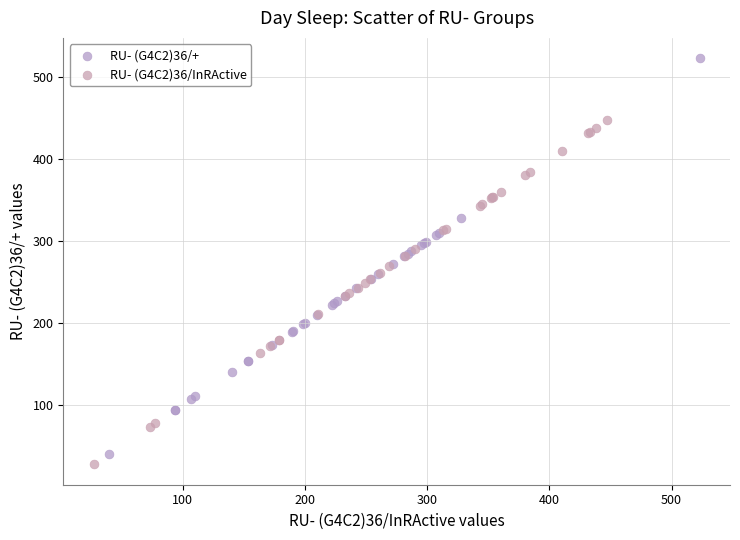

Which series contains the highest Y value?

RU- (G4C2)36/+